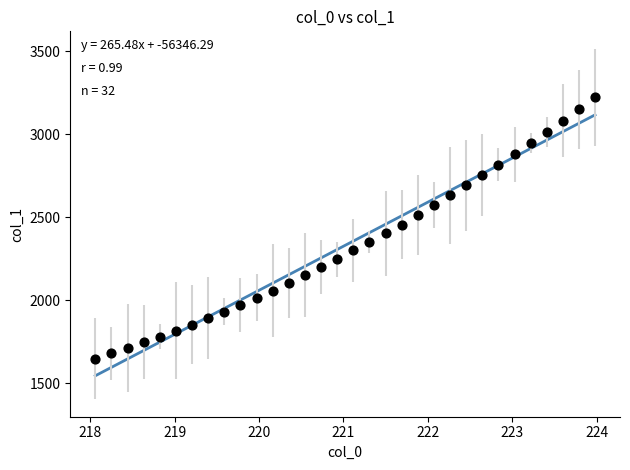

What is the range of Y values (max minus min)?

1575.4